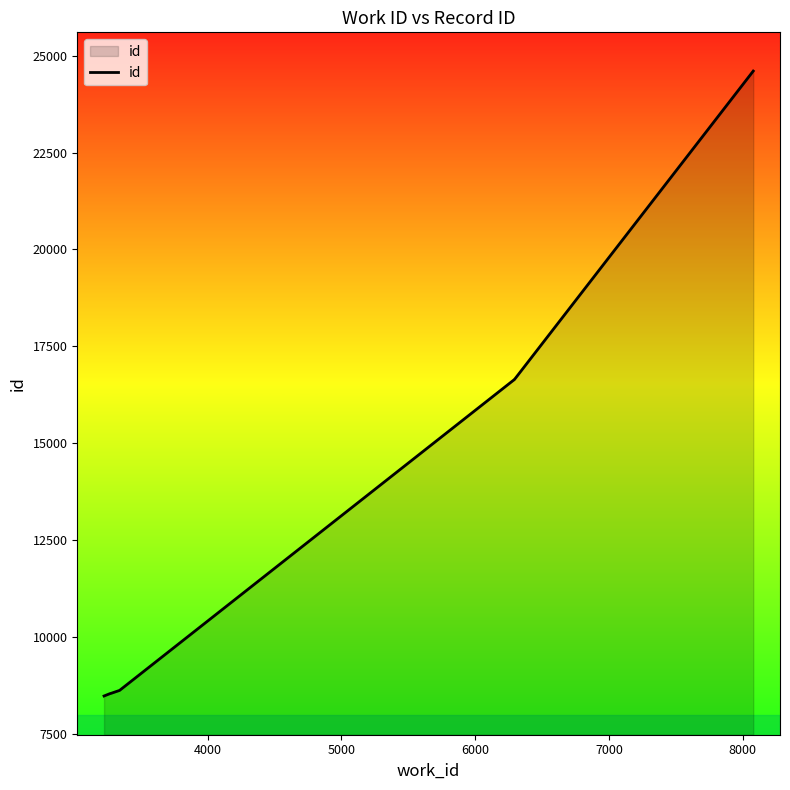

What is the difference between the maximum and minimum values?

16134